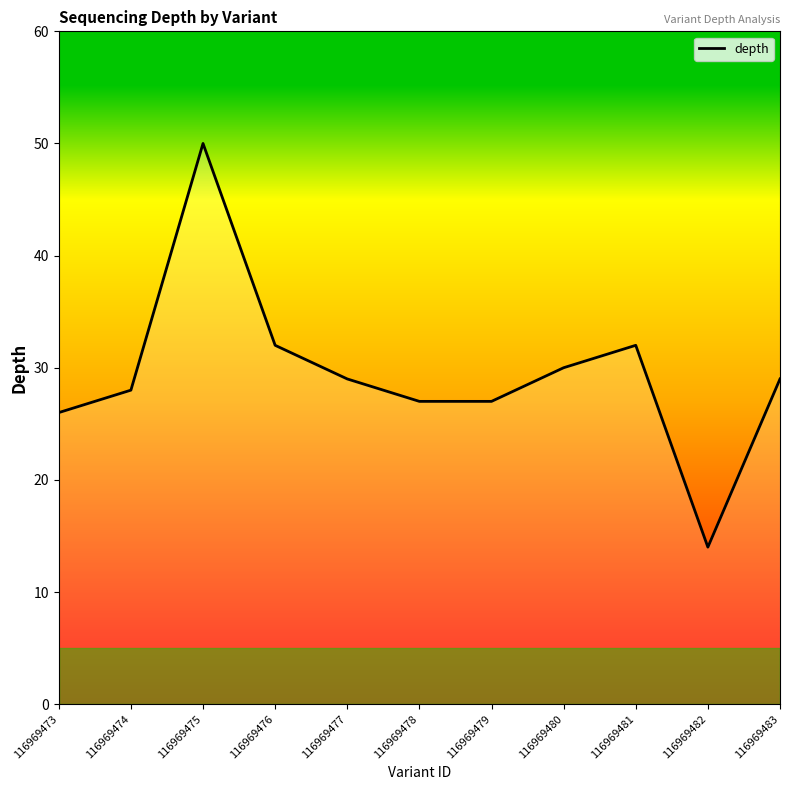

True or false: the data has more than 2 interior local peaks.

False